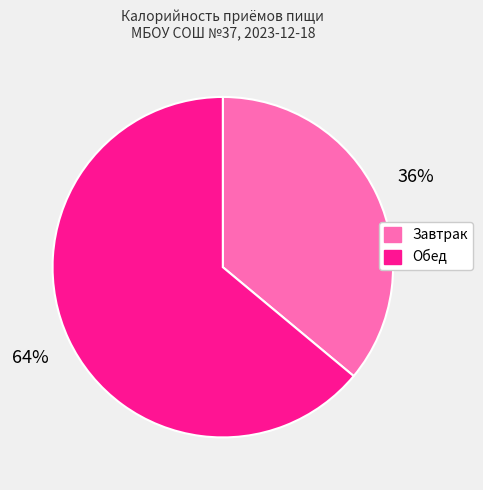

How many segments does this pie chart have?

2